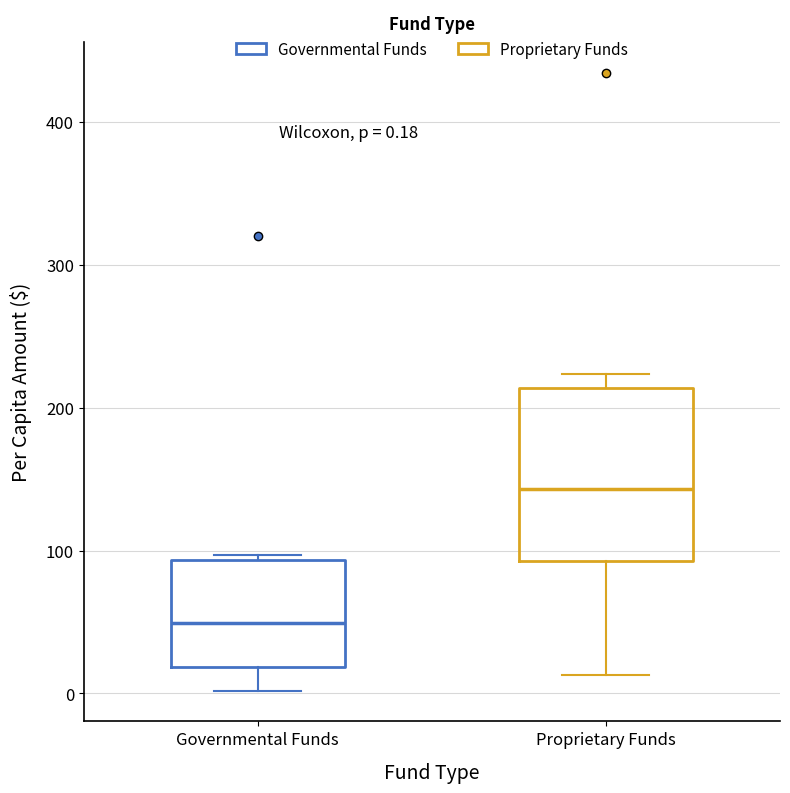

Which box is the tallest, from its lower edge to its upper edge?

Proprietary Funds